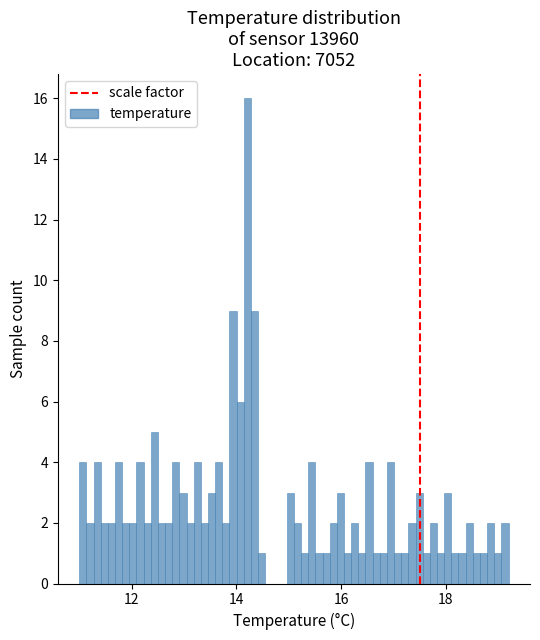

Read against the x-axis, roughly where is the centre of the tallest bar?

14.2